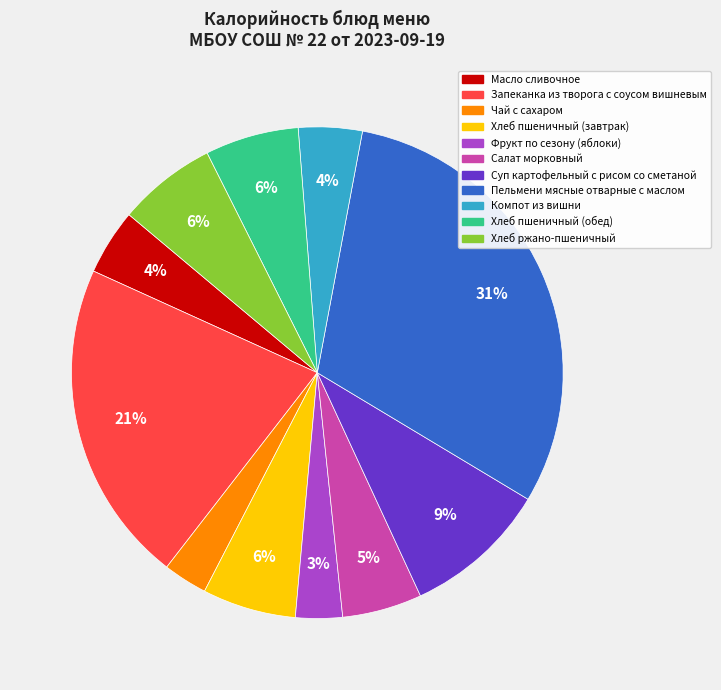

Approximately how many times larger is the value at Фрукт по сезону (яблоки) compared to Пельмени мясные отварные с маслом?

0.1